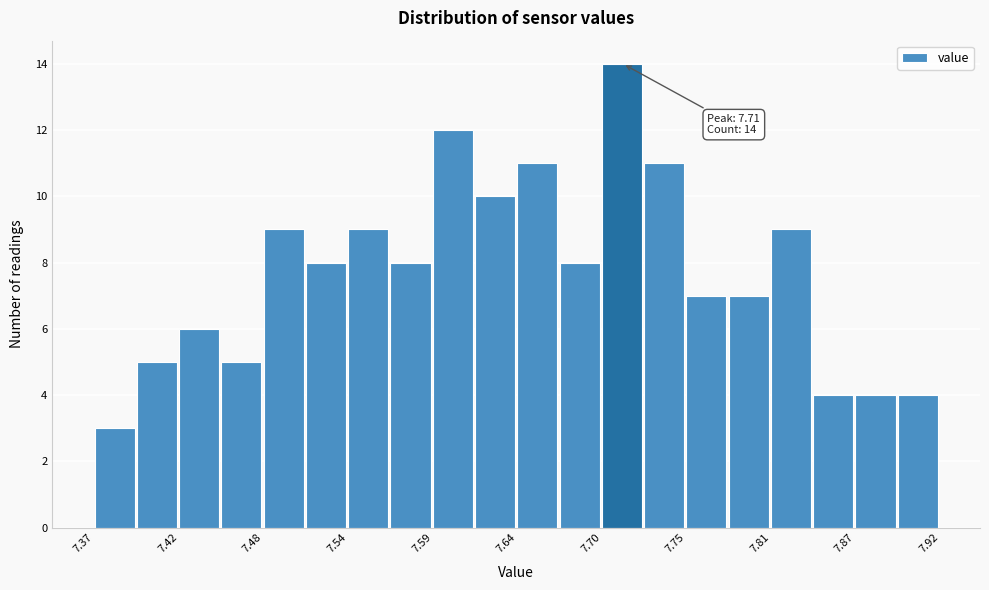

Read against the x-axis, roughly where is the centre of the tallest bar?

7.71